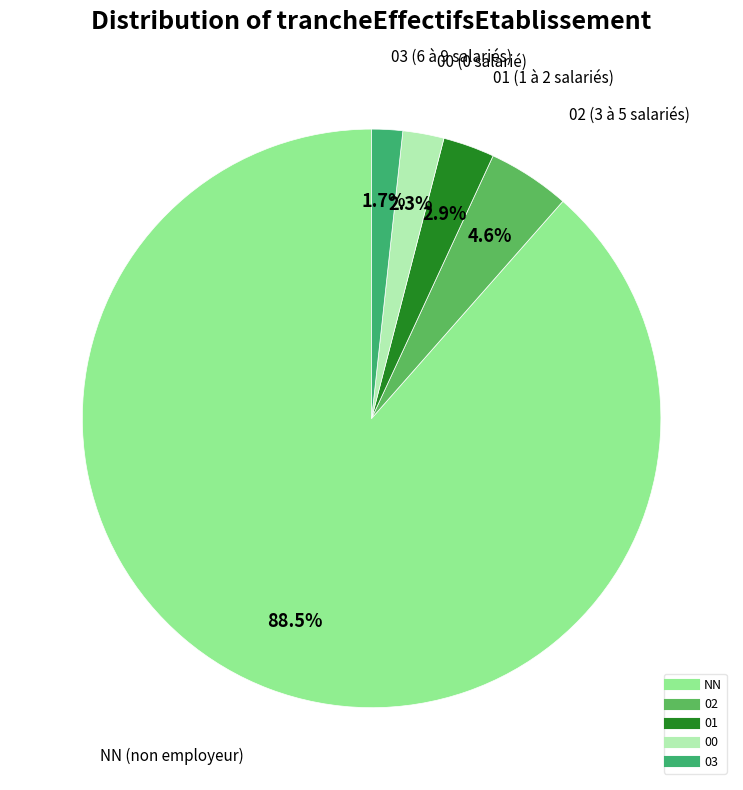

Which category accounts for the majority?

NN